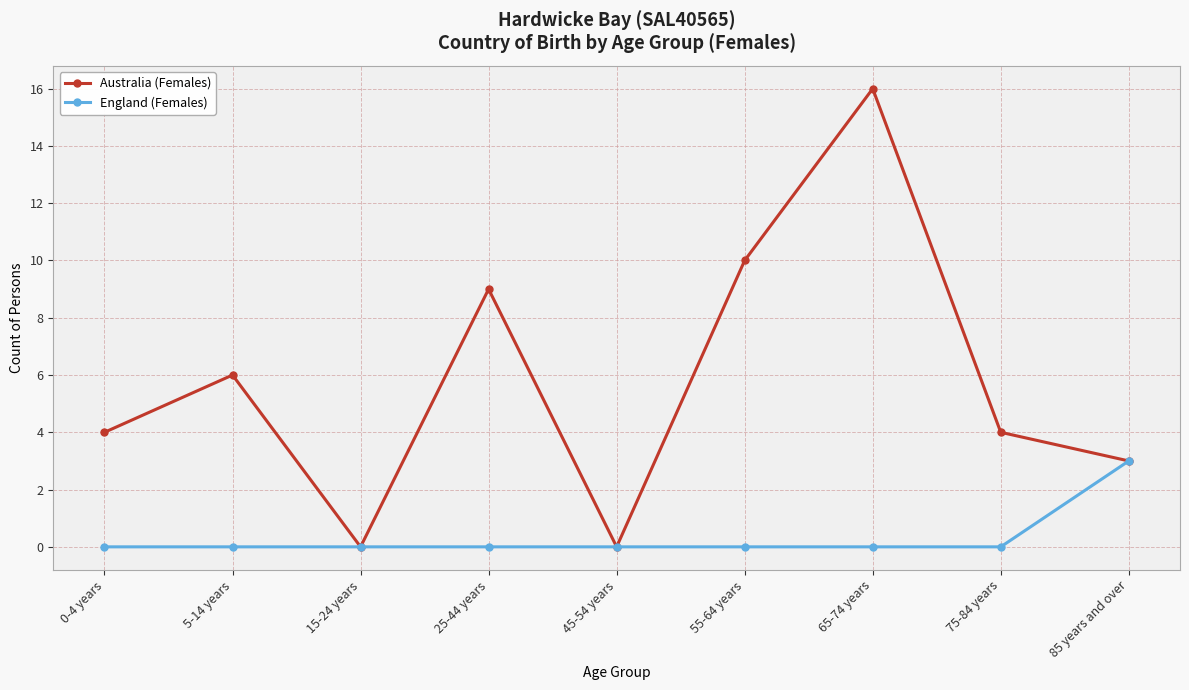

How many distinct data groups are displayed?

2